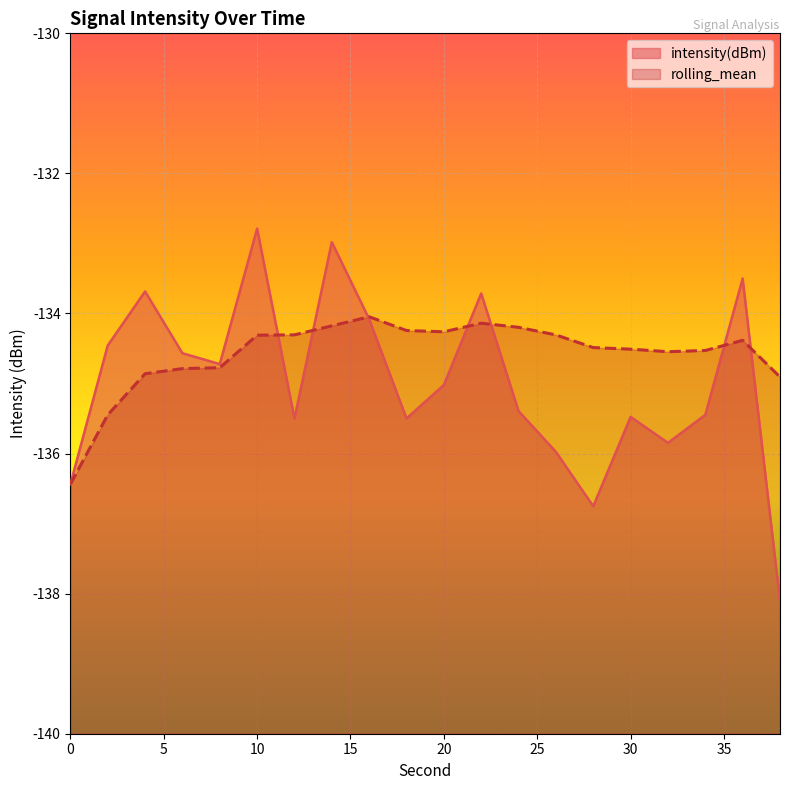

Reading left to right, transcribe all the data shown in this chart.

intensity(dBm): -136.4	-134.5	-133.7	-134.6	-134.7	-132.8	-135.5	-133.0	-134.1	-135.5	-135.0	-133.7	-135.4	-136.0	-136.8	-135.5	-135.8	-135.4	-133.5	-138.1
rolling_mean: -136.4	-135.4	-134.9	-134.8	-134.8	-134.3	-134.3	-134.2	-134.0	-134.2	-134.3	-134.1	-134.2	-134.3	-134.5	-134.5	-134.5	-134.5	-134.4	-134.9